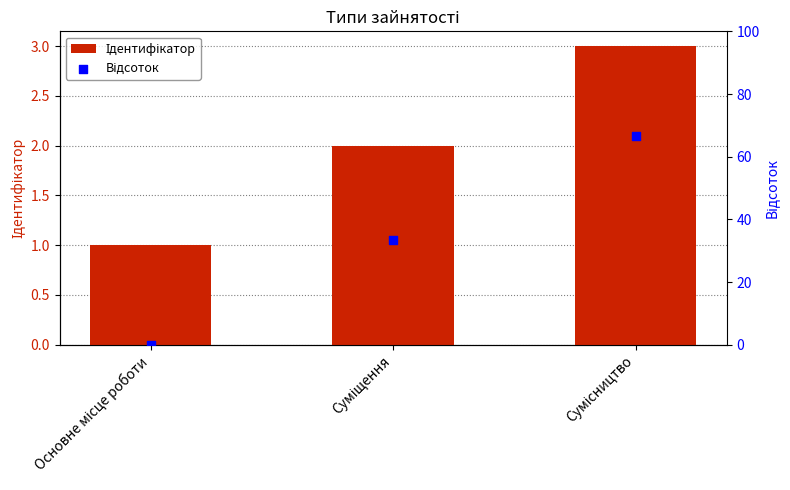

What is the total value across all series at Сумісництво?

69.6